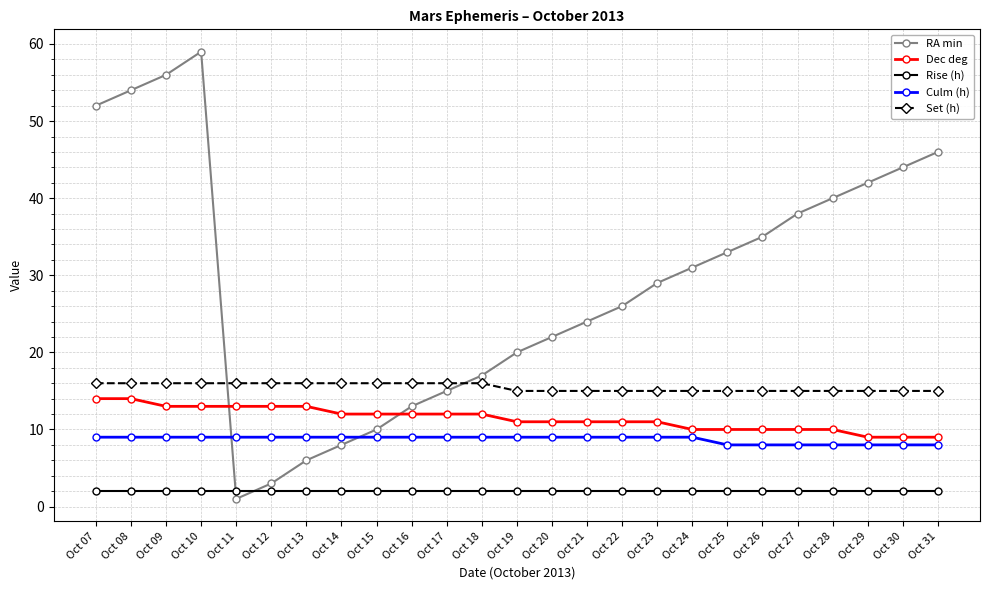

Reading right to left, extract all data points from this chart.

RA min: Oct 31=46	Oct 30=44	Oct 29=42	Oct 28=40	Oct 27=38	Oct 26=35	Oct 25=33	Oct 24=31	Oct 23=29	Oct 22=26	Oct 21=24	Oct 20=22	Oct 19=20	Oct 18=17	Oct 17=15	Oct 16=13	Oct 15=10	Oct 14=8	Oct 13=6	Oct 12=3	Oct 11=1	Oct 10=59	Oct 09=56	Oct 08=54	Oct 07=52
Dec deg: Oct 31=9	Oct 30=9	Oct 29=9	Oct 28=10	Oct 27=10	Oct 26=10	Oct 25=10	Oct 24=10	Oct 23=11	Oct 22=11	Oct 21=11	Oct 20=11	Oct 19=11	Oct 18=12	Oct 17=12	Oct 16=12	Oct 15=12	Oct 14=12	Oct 13=13	Oct 12=13	Oct 11=13	Oct 10=13	Oct 09=13	Oct 08=14	Oct 07=14
Rise (h): Oct 31=2	Oct 30=2	Oct 29=2	Oct 28=2	Oct 27=2	Oct 26=2	Oct 25=2	Oct 24=2	Oct 23=2	Oct 22=2	Oct 21=2	Oct 20=2	Oct 19=2	Oct 18=2	Oct 17=2	Oct 16=2	Oct 15=2	Oct 14=2	Oct 13=2	Oct 12=2	Oct 11=2	Oct 10=2	Oct 09=2	Oct 08=2	Oct 07=2
Culm (h): Oct 31=8	Oct 30=8	Oct 29=8	Oct 28=8	Oct 27=8	Oct 26=8	Oct 25=8	Oct 24=9	Oct 23=9	Oct 22=9	Oct 21=9	Oct 20=9	Oct 19=9	Oct 18=9	Oct 17=9	Oct 16=9	Oct 15=9	Oct 14=9	Oct 13=9	Oct 12=9	Oct 11=9	Oct 10=9	Oct 09=9	Oct 08=9	Oct 07=9
Set (h): Oct 31=15	Oct 30=15	Oct 29=15	Oct 28=15	Oct 27=15	Oct 26=15	Oct 25=15	Oct 24=15	Oct 23=15	Oct 22=15	Oct 21=15	Oct 20=15	Oct 19=15	Oct 18=16	Oct 17=16	Oct 16=16	Oct 15=16	Oct 14=16	Oct 13=16	Oct 12=16	Oct 11=16	Oct 10=16	Oct 09=16	Oct 08=16	Oct 07=16